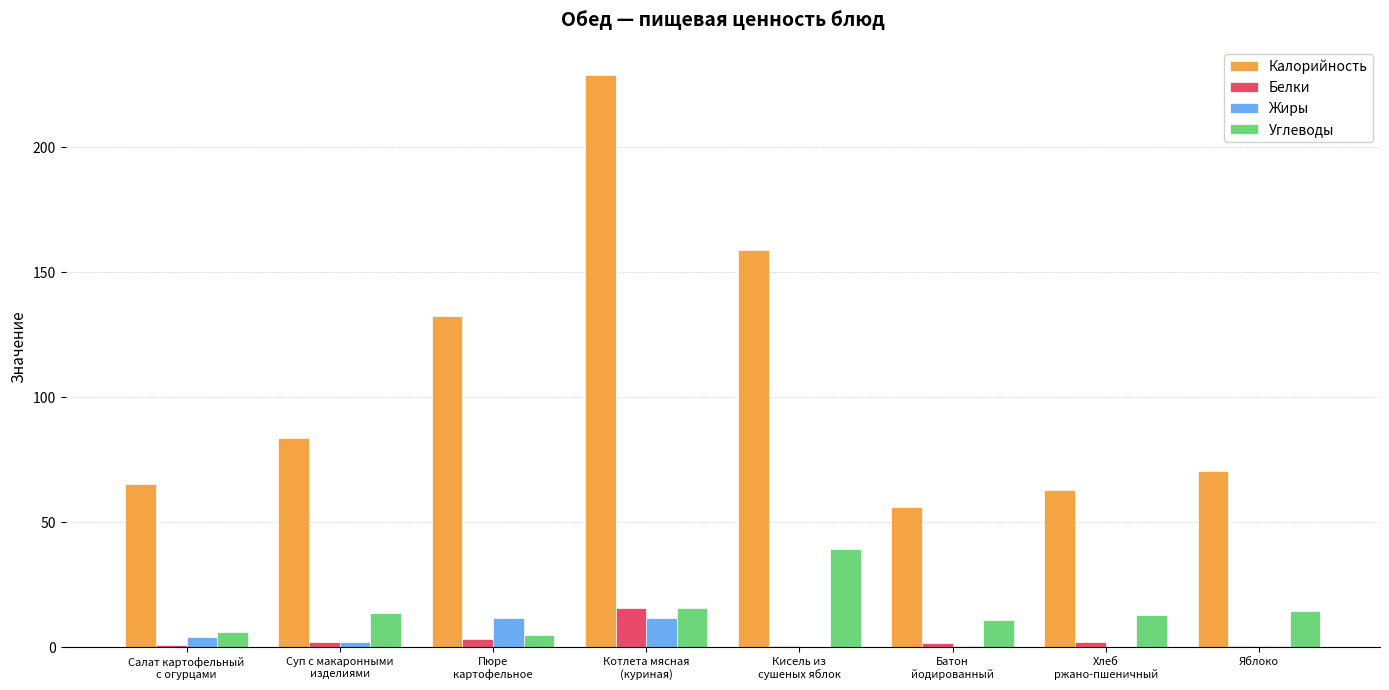

The Углеводы series shows 14.7 at Яблоко. True or false?

True